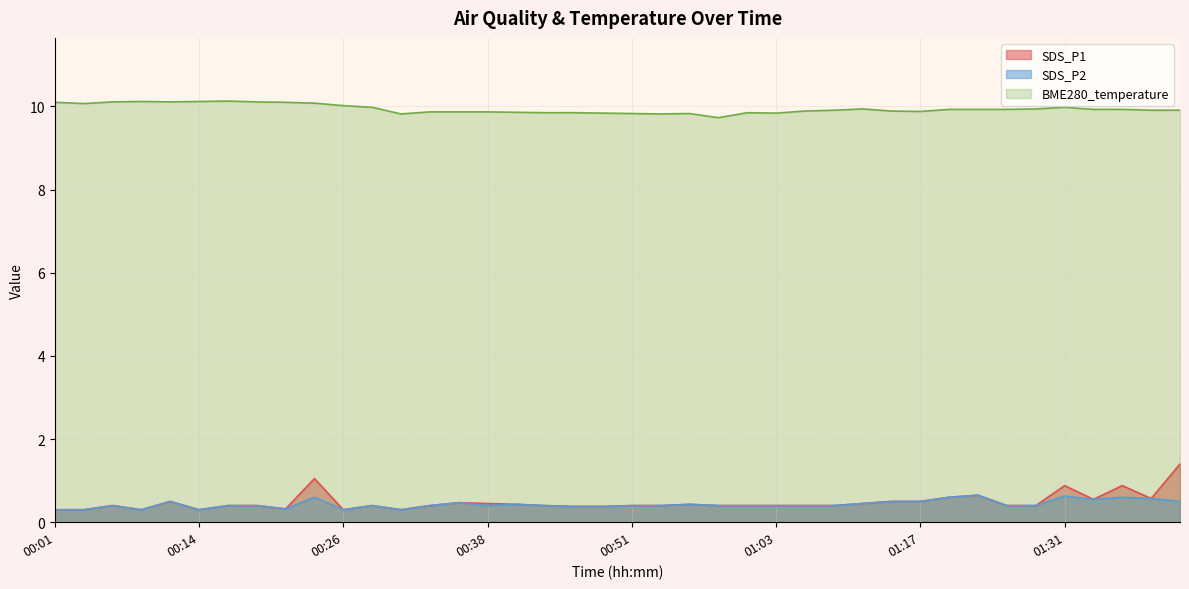

True or false: BME280_temperature has a value of 9.9 at 01:25.

True